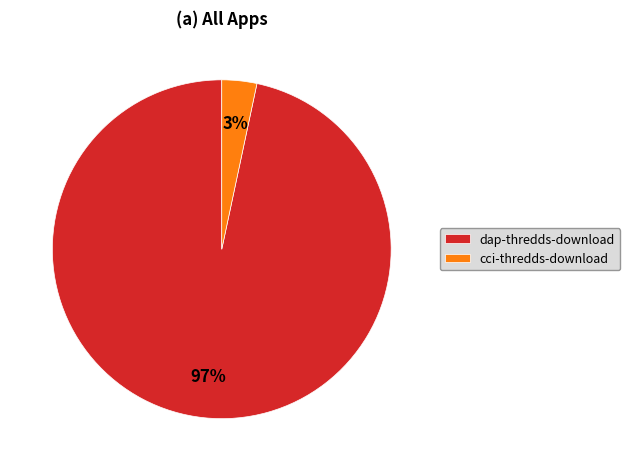

To the nearest percent, what portion does cci-thredds-download represent?

3%